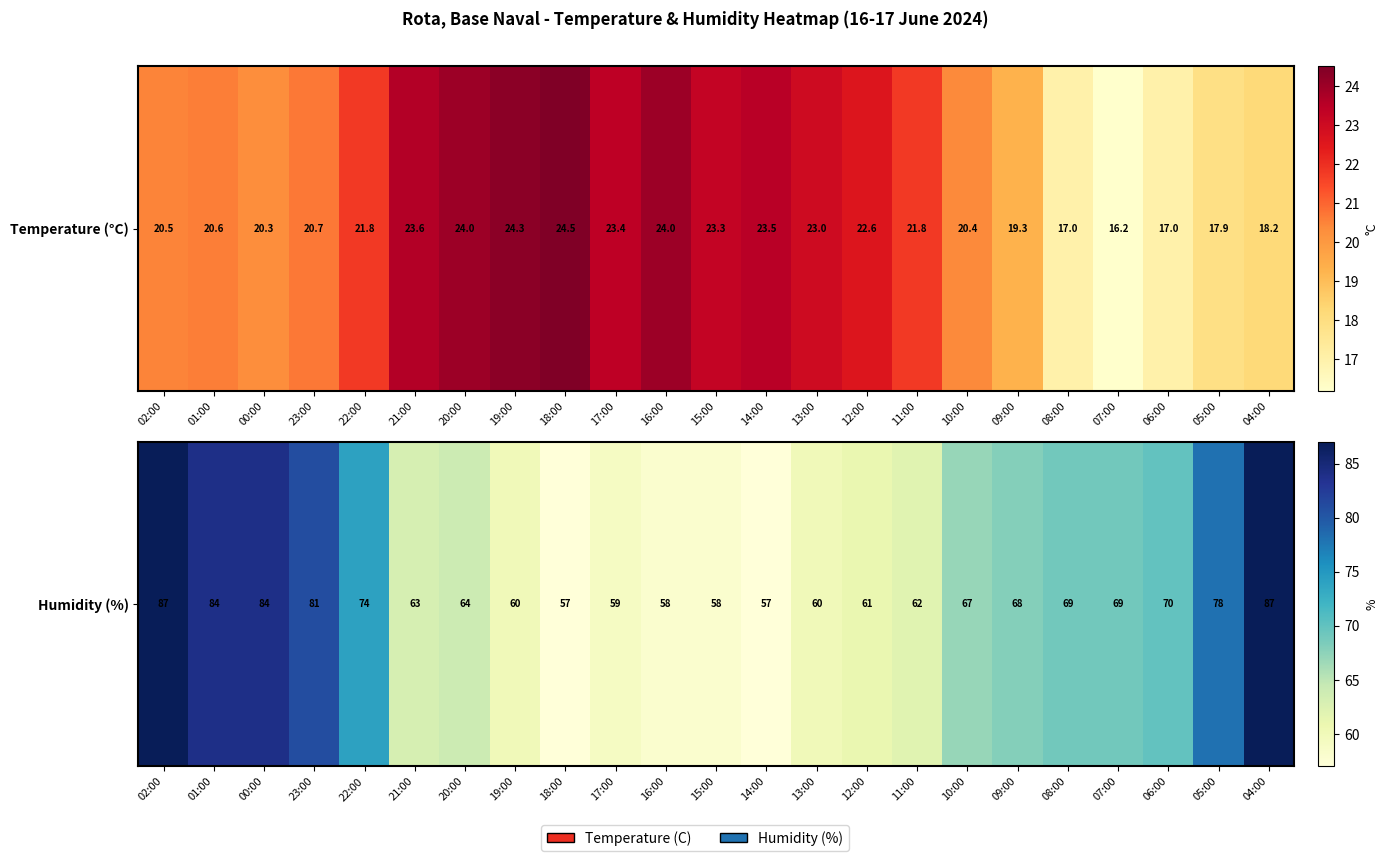

What is the maximum value shown in the chart?

87